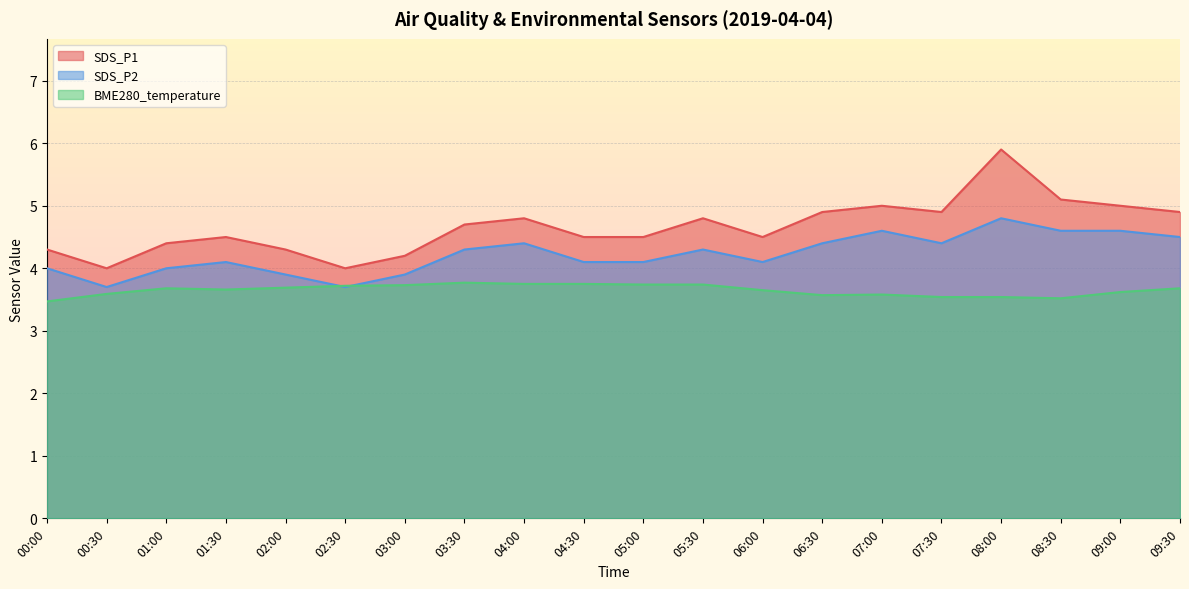

Reading right to left, transcribe all the data shown in this chart.

SDS_P1: 09:30=4.9	09:00=5.0	08:30=5.1	08:00=5.9	07:30=4.9	07:00=5.0	06:30=4.9	06:00=4.5	05:30=4.8	05:00=4.5	04:30=4.5	04:00=4.8	03:30=4.7	03:00=4.2	02:30=4.0	02:00=4.3	01:30=4.5	01:00=4.4	00:30=4.0	00:00=4.3
SDS_P2: 09:30=4.5	09:00=4.6	08:30=4.6	08:00=4.8	07:30=4.4	07:00=4.6	06:30=4.4	06:00=4.1	05:30=4.3	05:00=4.1	04:30=4.1	04:00=4.4	03:30=4.3	03:00=3.9	02:30=3.7	02:00=3.9	01:30=4.1	01:00=4.0	00:30=3.7	00:00=4.0
BME280_temperature: 09:30=3.7	09:00=3.6	08:30=3.5	08:00=3.5	07:30=3.5	07:00=3.6	06:30=3.6	06:00=3.6	05:30=3.7	05:00=3.7	04:30=3.8	04:00=3.8	03:30=3.8	03:00=3.7	02:30=3.7	02:00=3.7	01:30=3.7	01:00=3.7	00:30=3.6	00:00=3.5